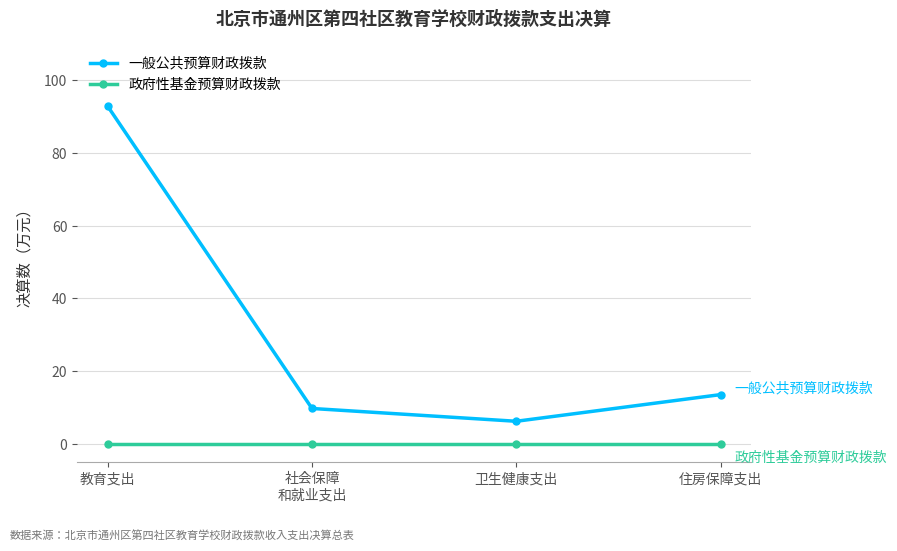

True or false: 政府性基金预算财政拨款 and 一般公共预算财政拨款 cross at least once.

False